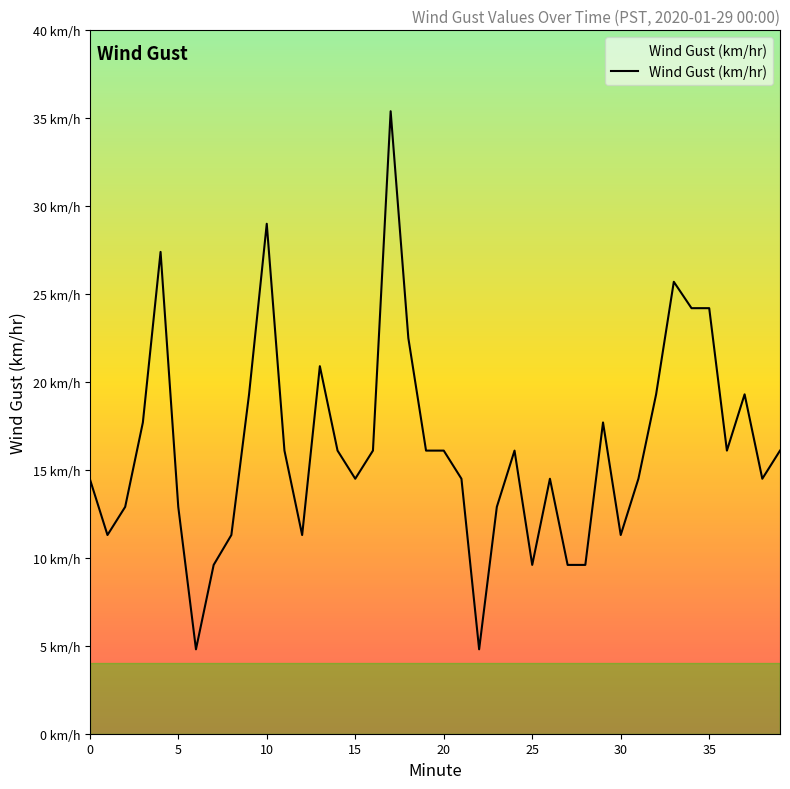

Which category has the highest value across all series?

17